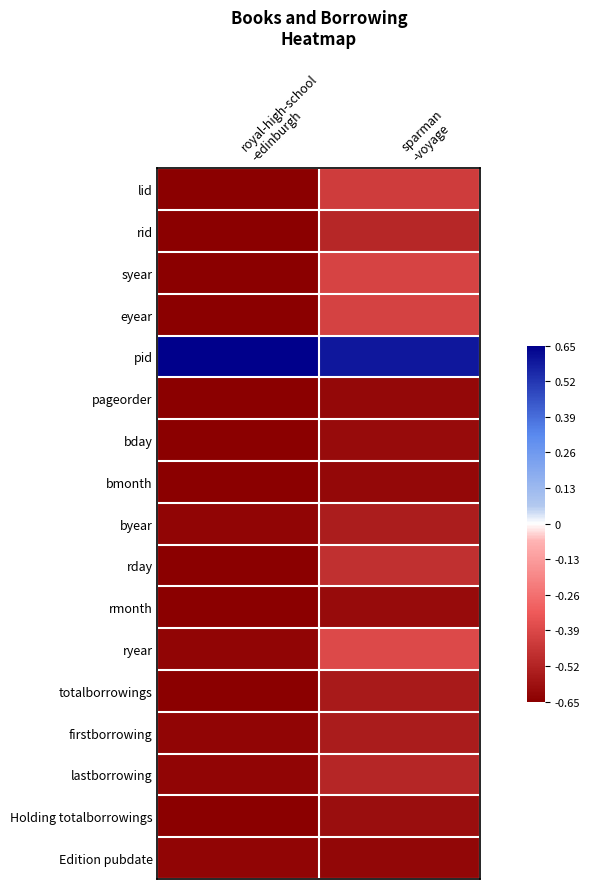

Which category has the highest value across all series?

royal-high-school
-edinburgh